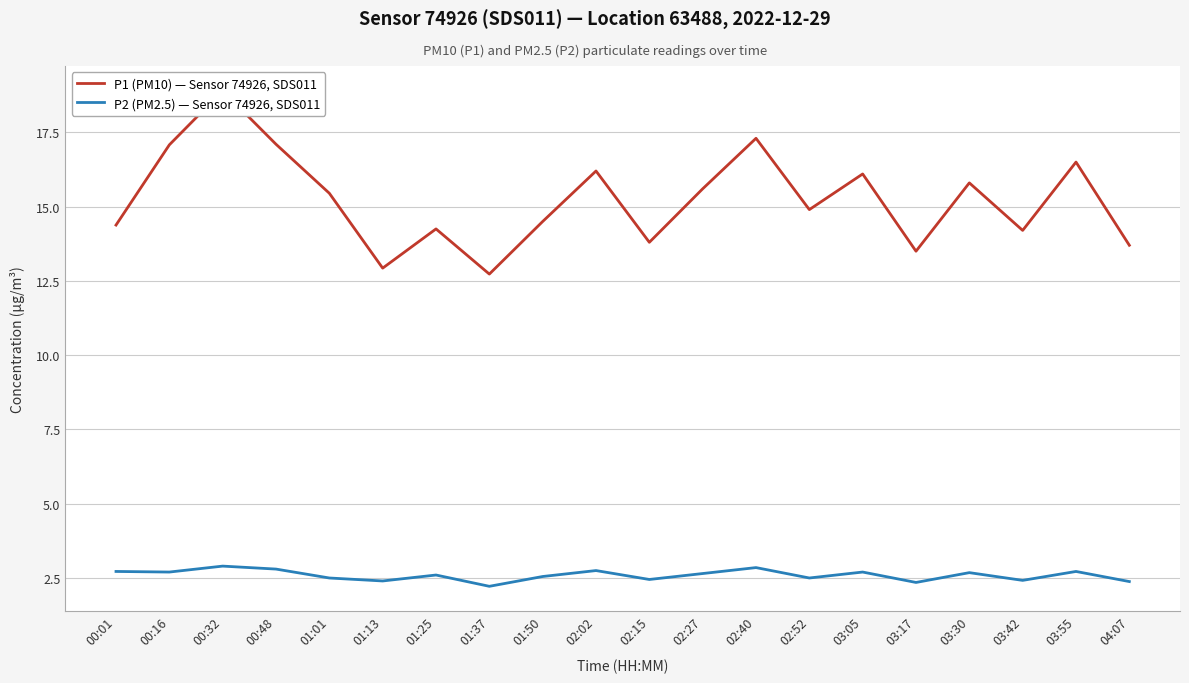

Which series has the largest range (max minus min)?

P1 (PM10) — Sensor 74926, SDS011